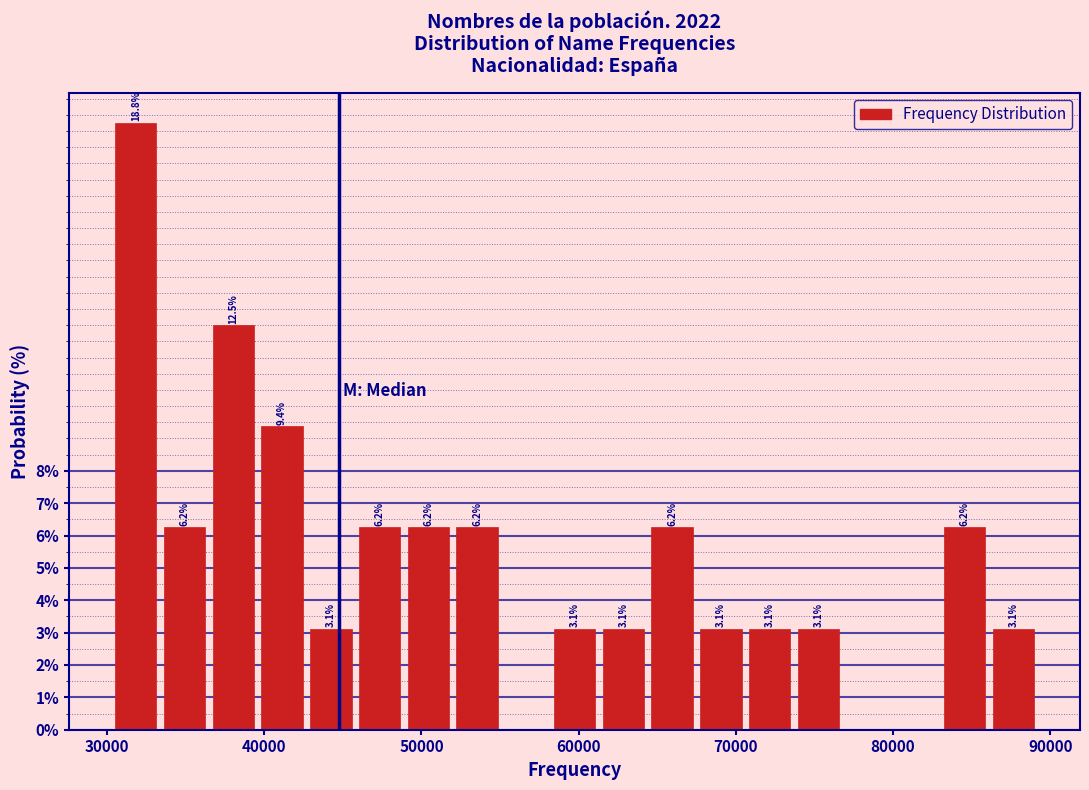

Around what value on the x-axis is the tallest bar? Give the approximate position of its centre, as read against the axis.

32000